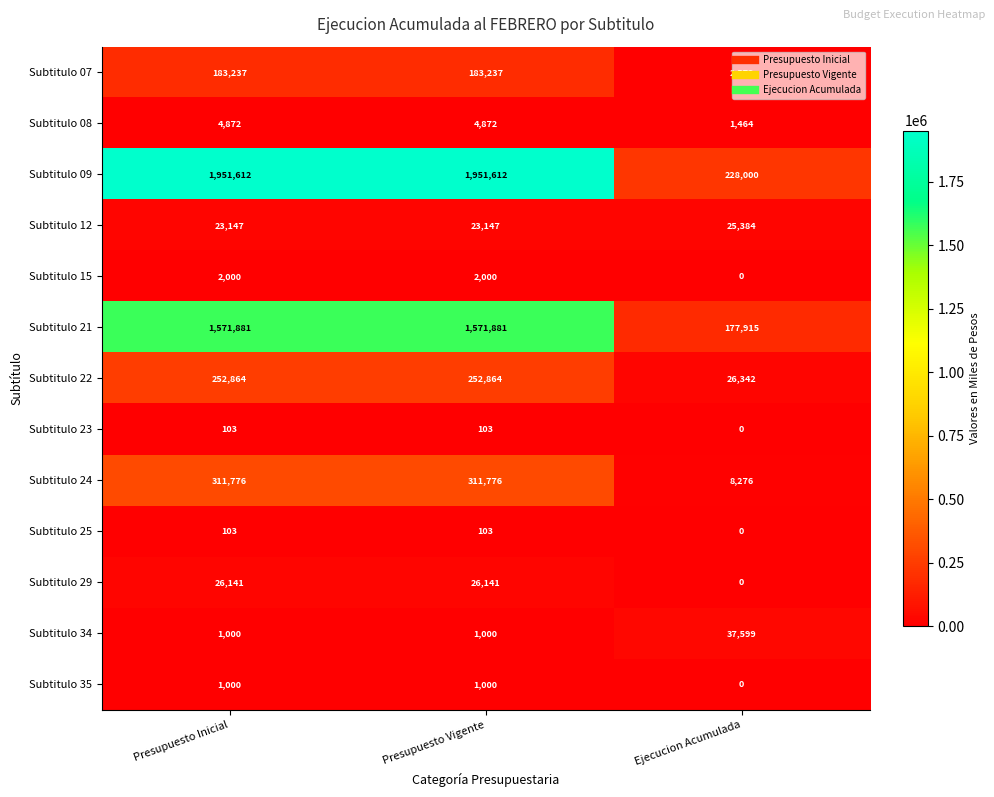

How many values in the Subtitulo 08 series are below 4872?

1